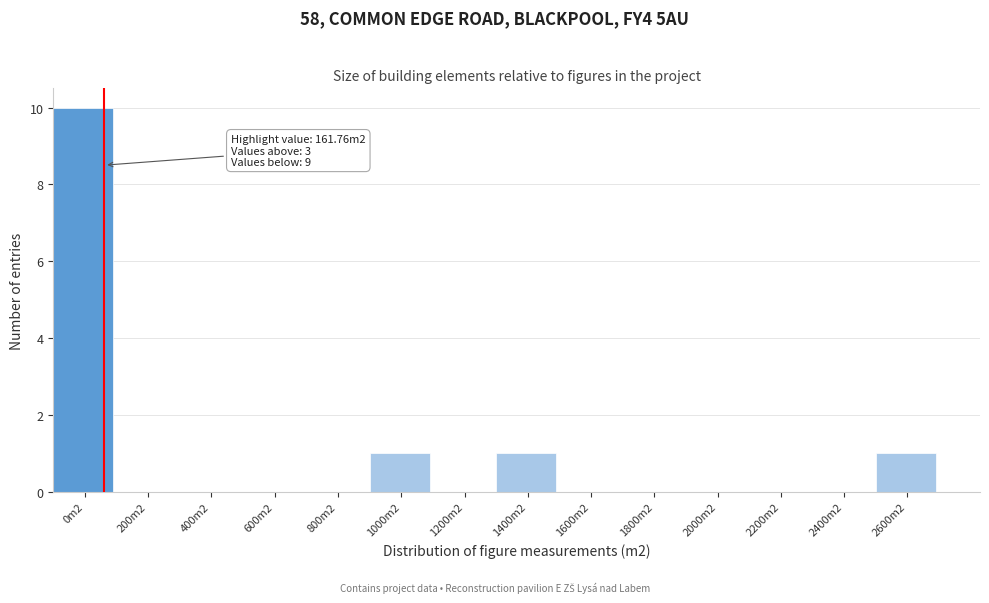

Reading left to right, transcribe all the data shown in this chart.

0m2=10	200m2=0	400m2=0	600m2=0	800m2=0	1000m2=1	1200m2=0	1400m2=1	1600m2=0	1800m2=0	2000m2=0	2200m2=0	2400m2=0	2600m2=1